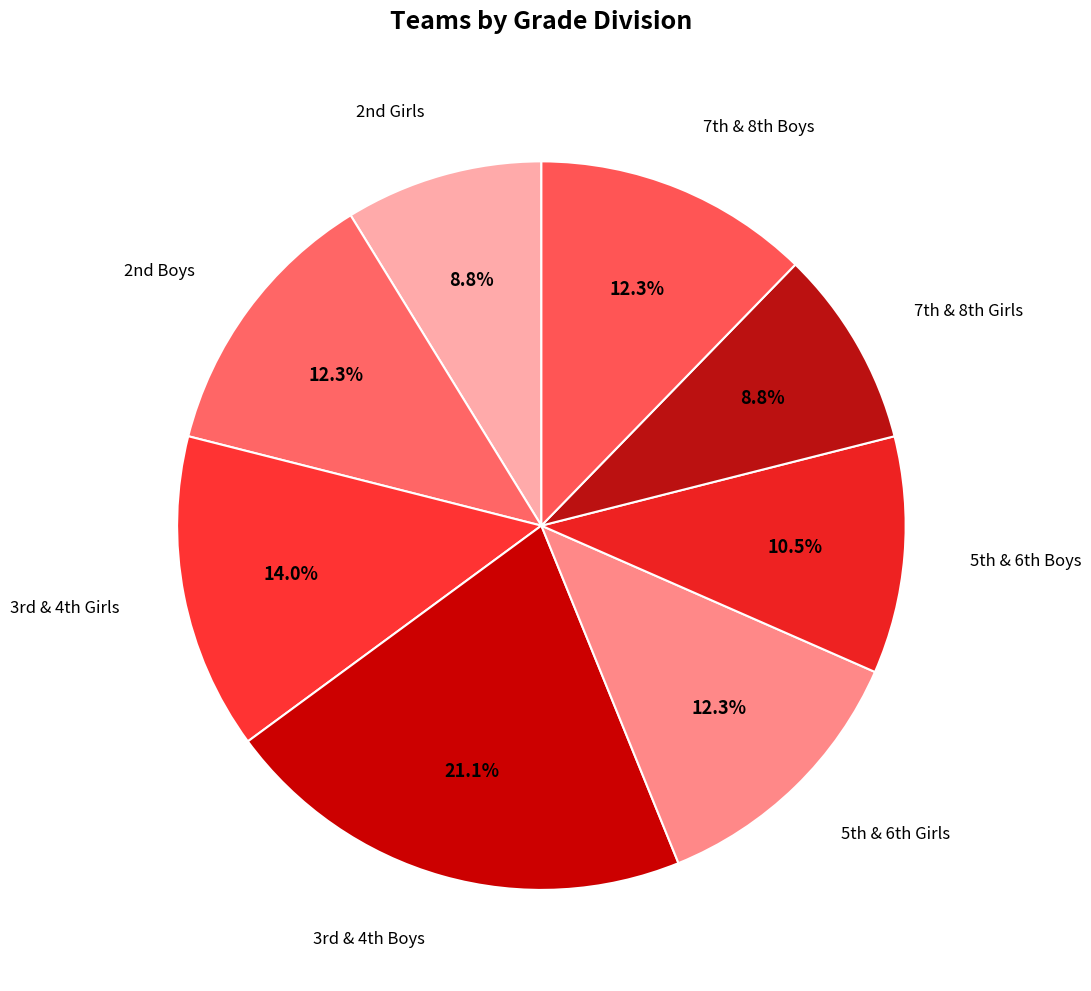

Does any single category account for the majority?

No